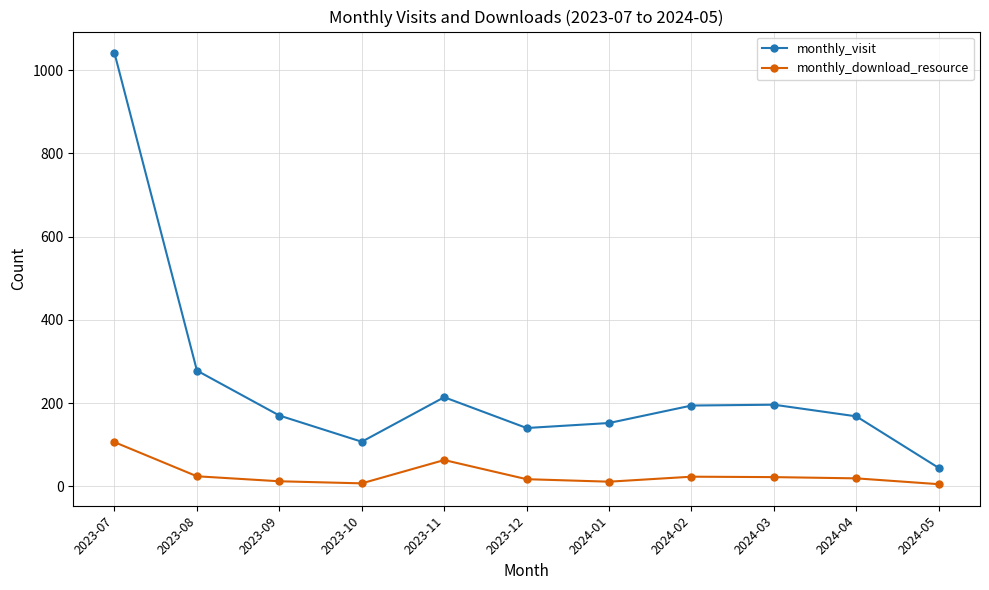

Which series changed the most between 2024-03 and 2024-04?

monthly_visit